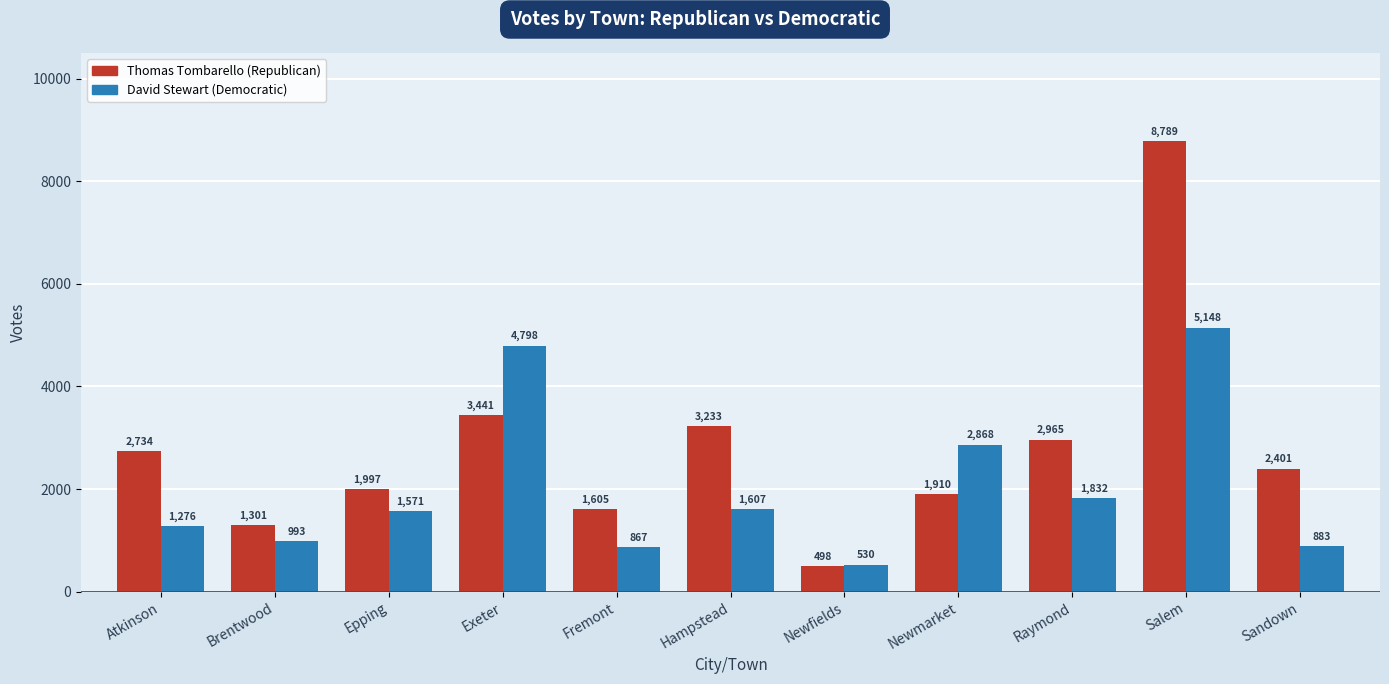

How many values in the David Stewart (Democratic) series are below 1571?

5